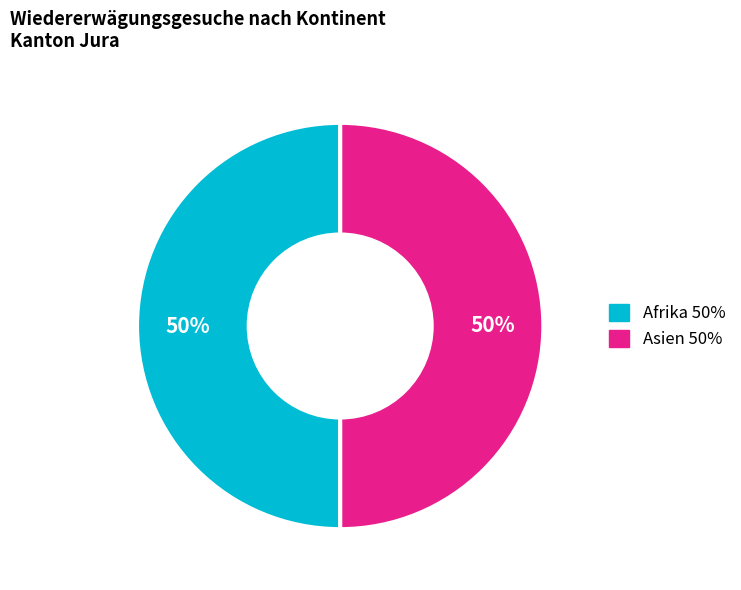

To the nearest percent, what is the average slice percentage?

50%